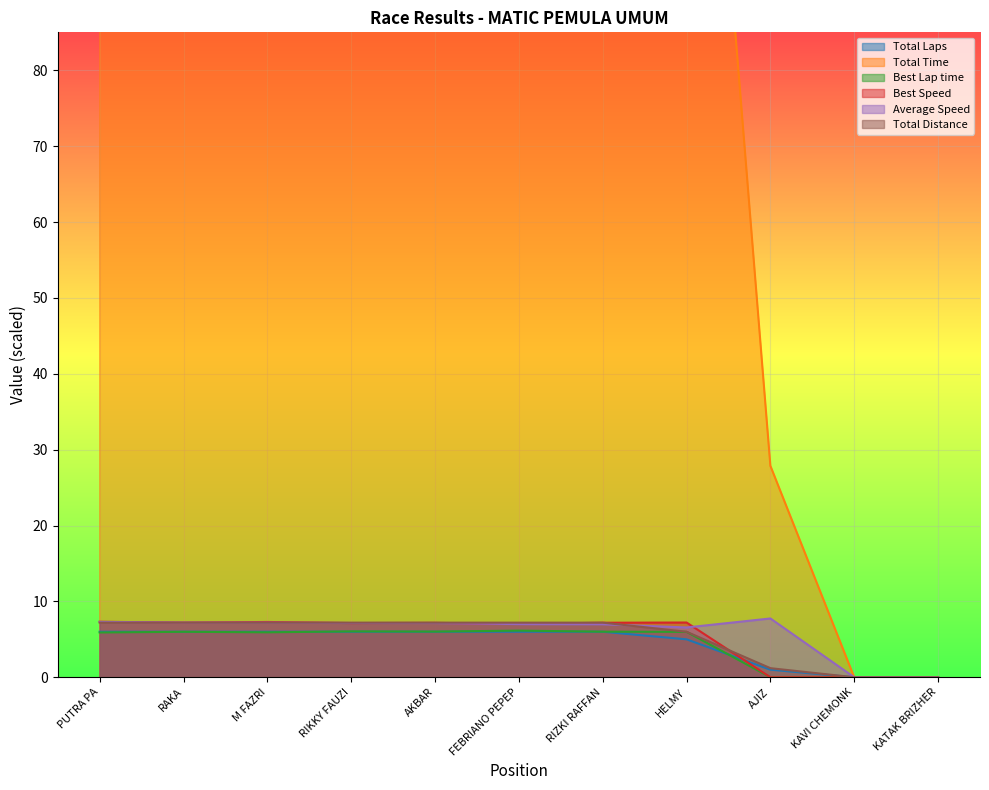

Reading left to right, transcribe all the data shown in this chart.

Total Laps: 6.0	6.0	6.0	6.0	6.0	6.0	6.0	5.0	1.0	0.0	0.0
Total Time: 177.5	180.0	180.2	181.2	181.3	185.0	185.5	164.5	27.9	0.0	0.0
Best Lap time: 5.9	6.0	5.9	6.0	6.0	6.1	6.0	6.0	0.0	0.0	0.0
Best Speed: 7.3	7.2	7.3	7.1	7.2	7.0	7.2	7.2	0.0	0.0	0.0
Average Speed: 7.3	7.2	7.2	7.2	7.2	7.0	7.0	6.6	7.8	0.0	0.0
Total Distance: 7.2	7.2	7.2	7.2	7.2	7.2	7.2	6.0	1.2	0.0	0.0